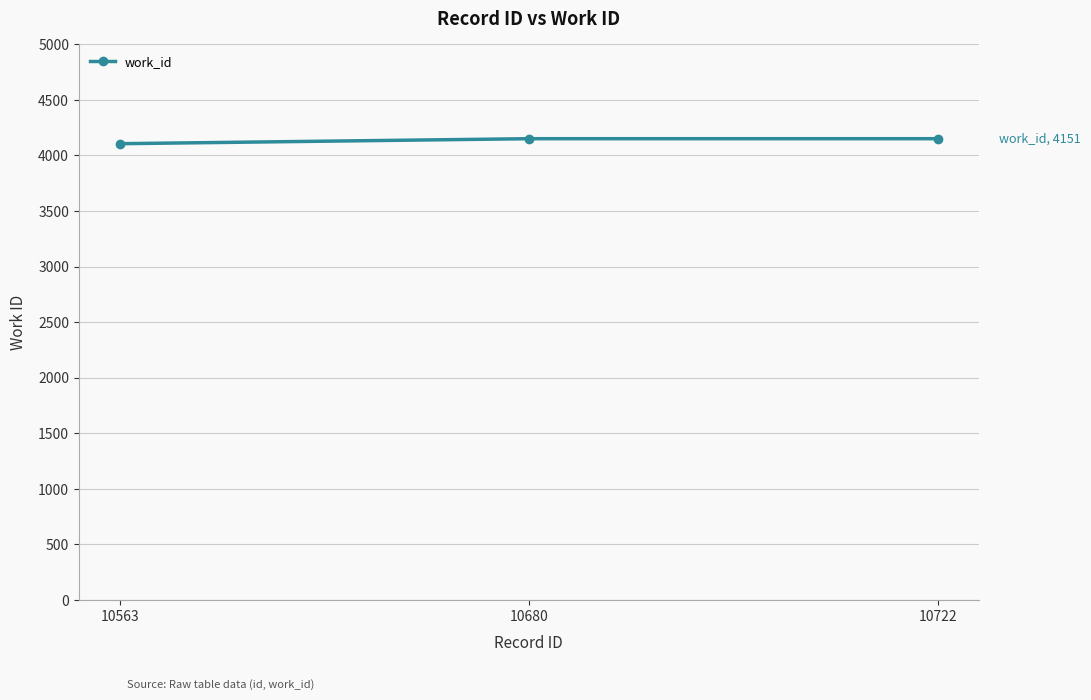

At which category does the chart reach its minimum across all series?

10563